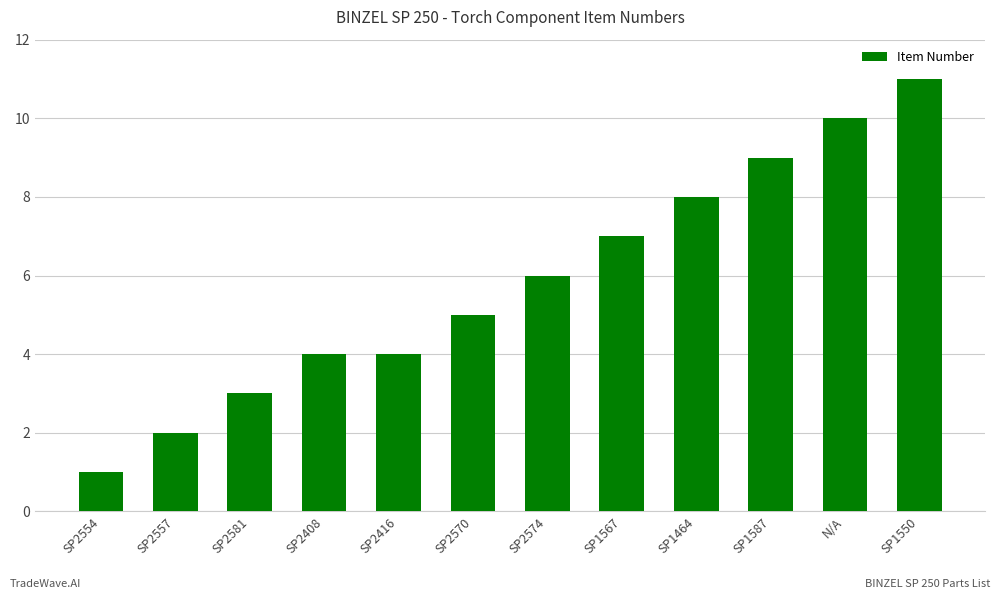

What is the ratio of the value at SP1464 to the value at N/A?

0.8